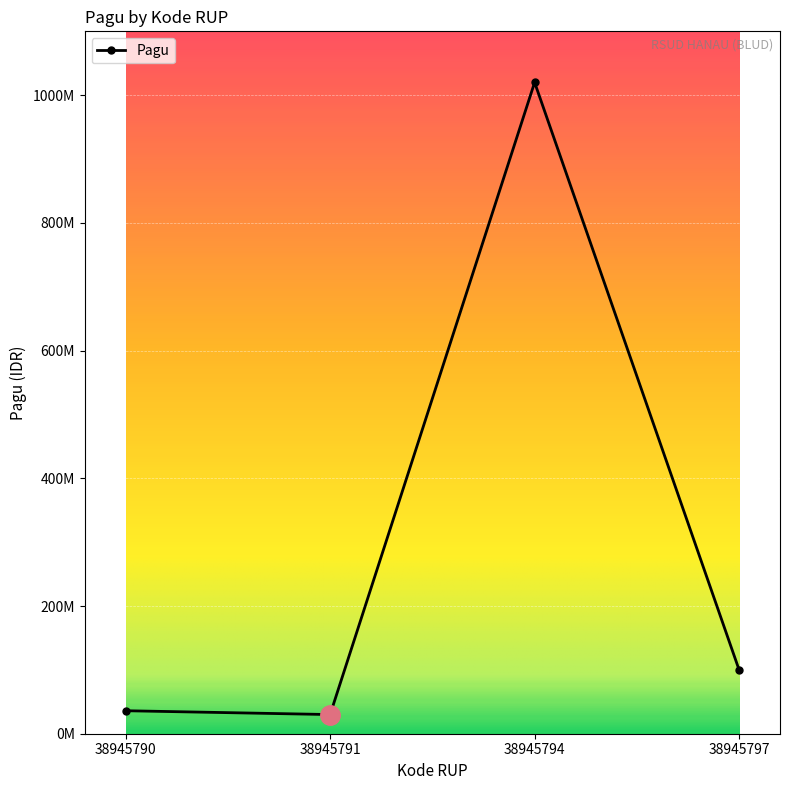

List the labels in order of value, largest first.

38945794, 38945797, 38945790, 38945791